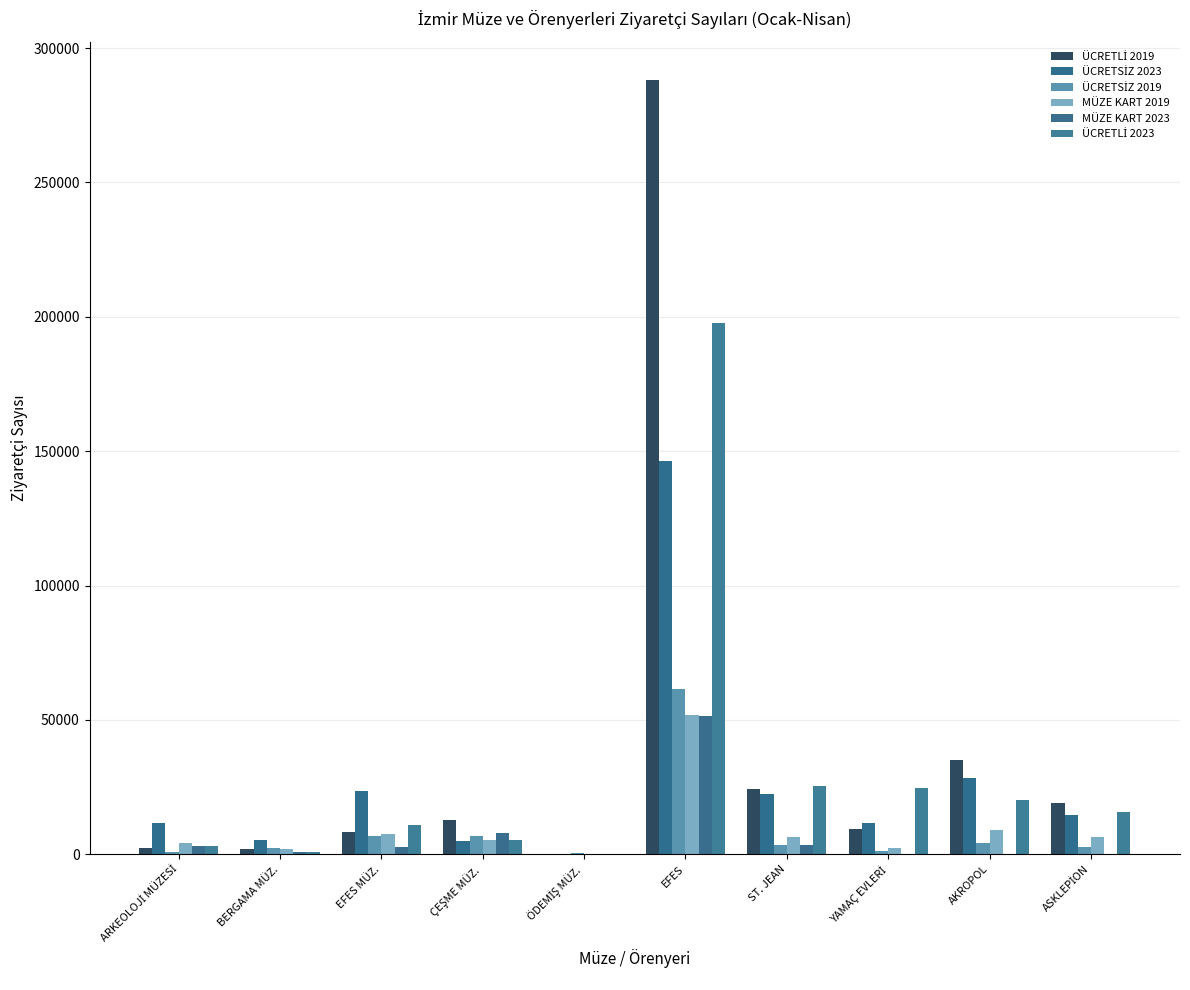

What is the total value across all series at AKROPOL?

97312